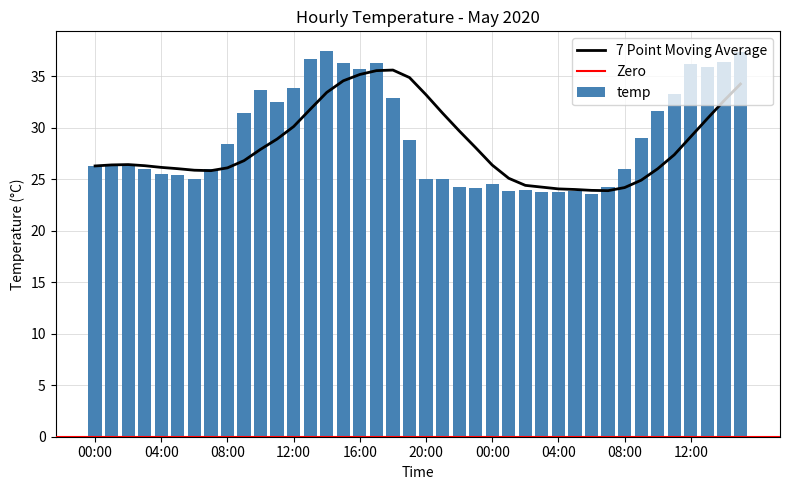

Rank the categories by value from highest to lowest.

14:00, 15:00, 13:00, 14:00, 15:00, 17:00, 12:00, 13:00, 16:00, 12:00, 10:00, 11:00, 18:00, 11:00, 10:00, 09:00, 09:00, 19:00, 08:00, 01:00, 02:00, 00:00, 03:00, 07:00, 08:00, 04:00, 05:00, 06:00, 20:00, 21:00, 00:00, 22:00, 07:00, 23:00, 02:00, 01:00, 05:00, 03:00, 04:00, 06:00